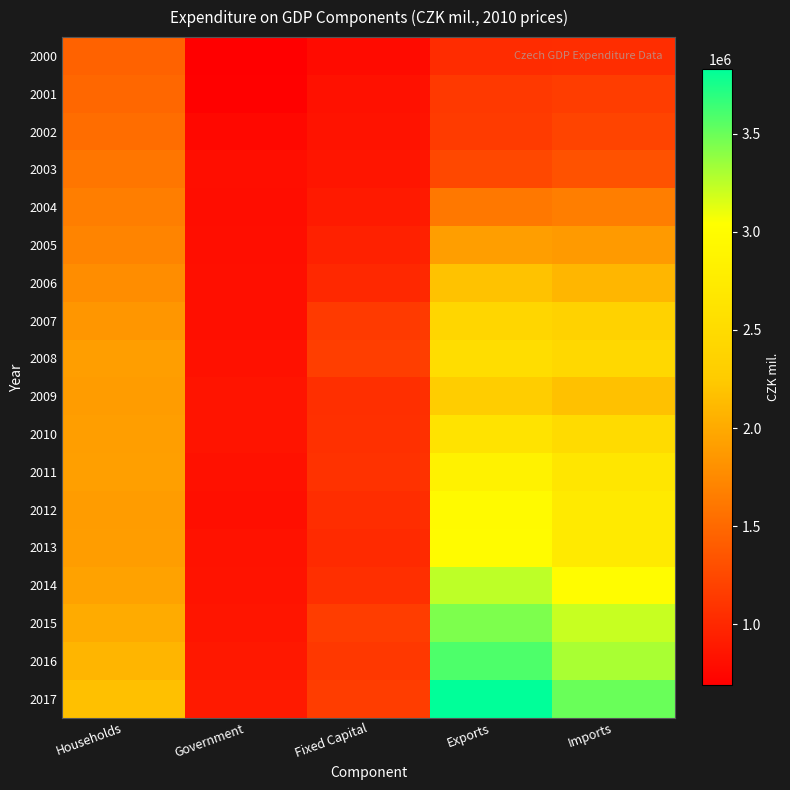

At which category is the sum across all series the highest?

Exports